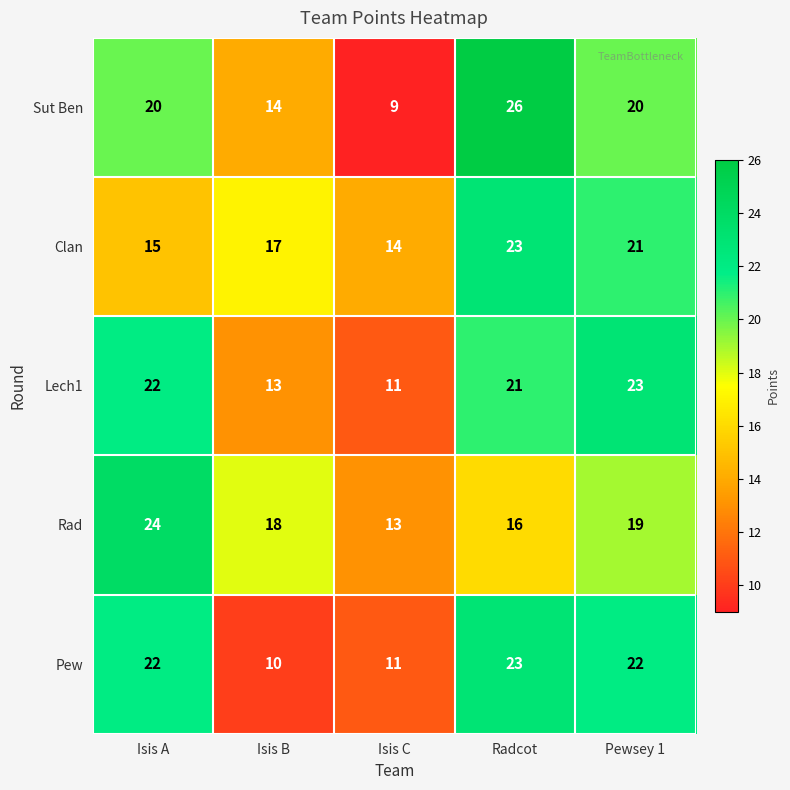

Count the number of data series in this chart.

5